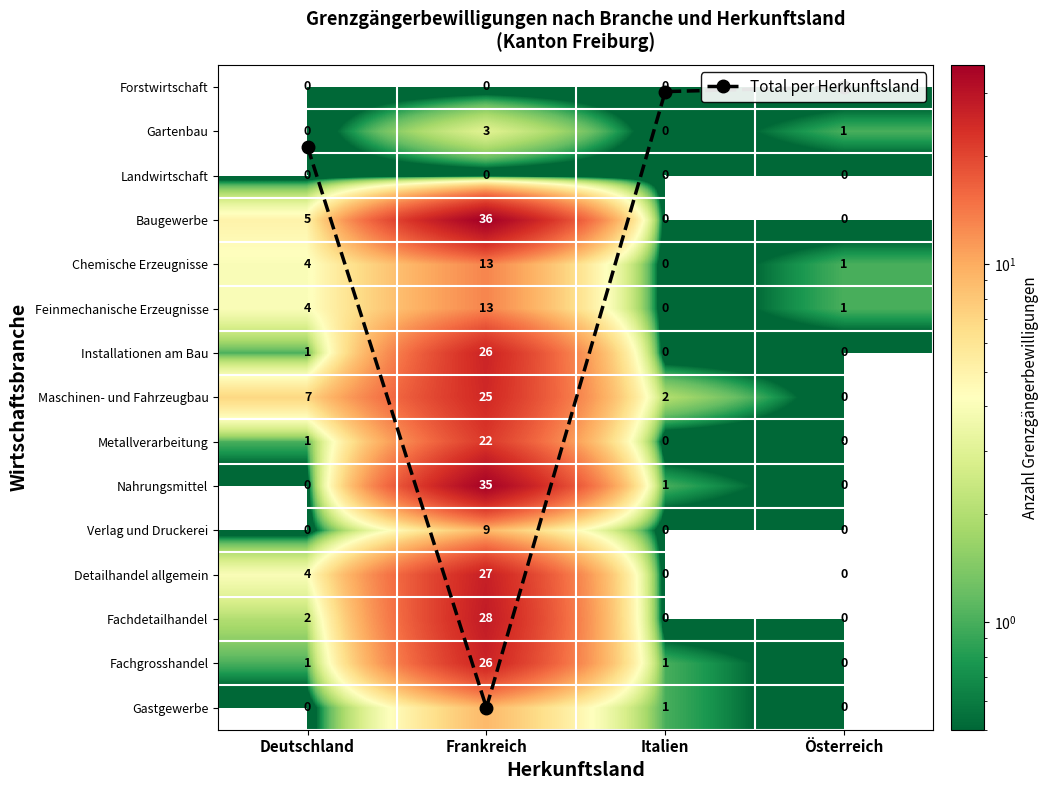

What is the maximum value shown in the chart?

36.0